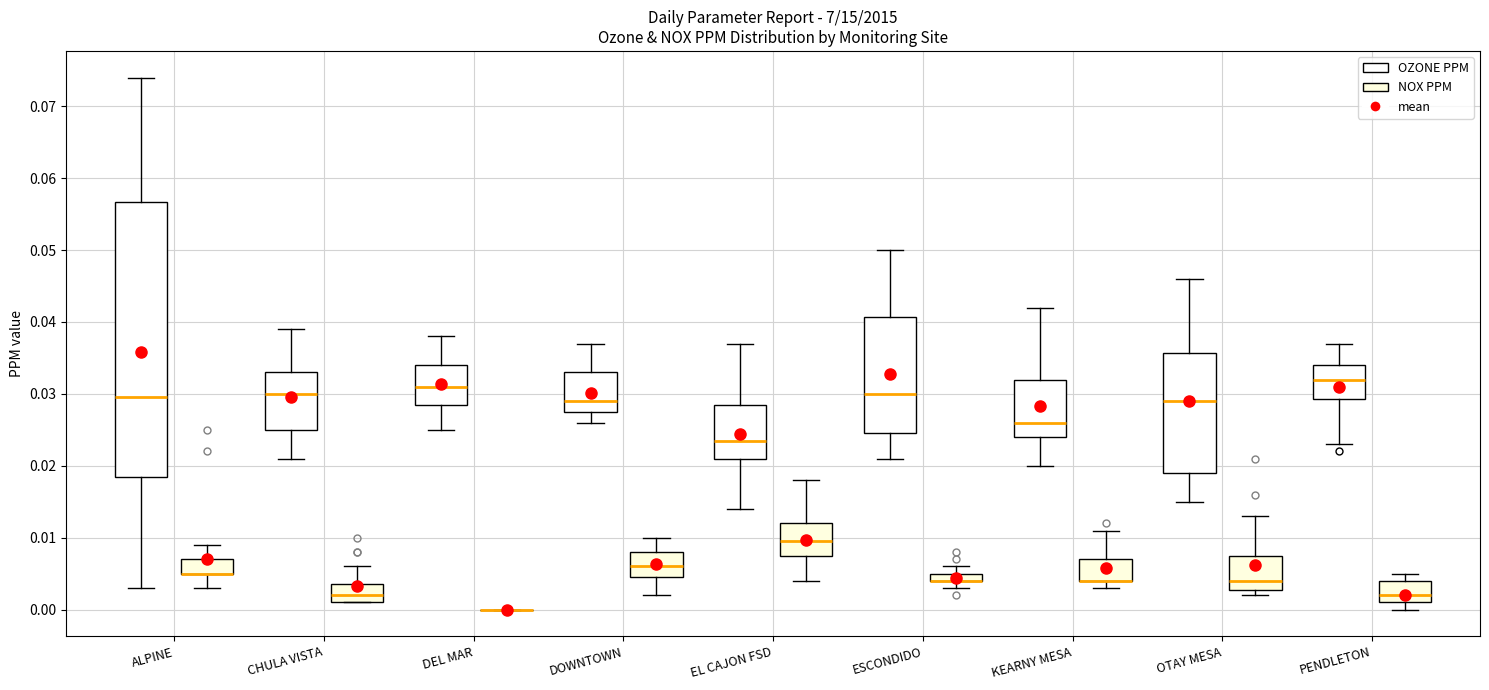

Where is the upper edge of the box for EL CAJON FSD (NOX PPM) on the y-axis? The values are not printed on the chart, so give them approximately, as read against the axis.

0.012